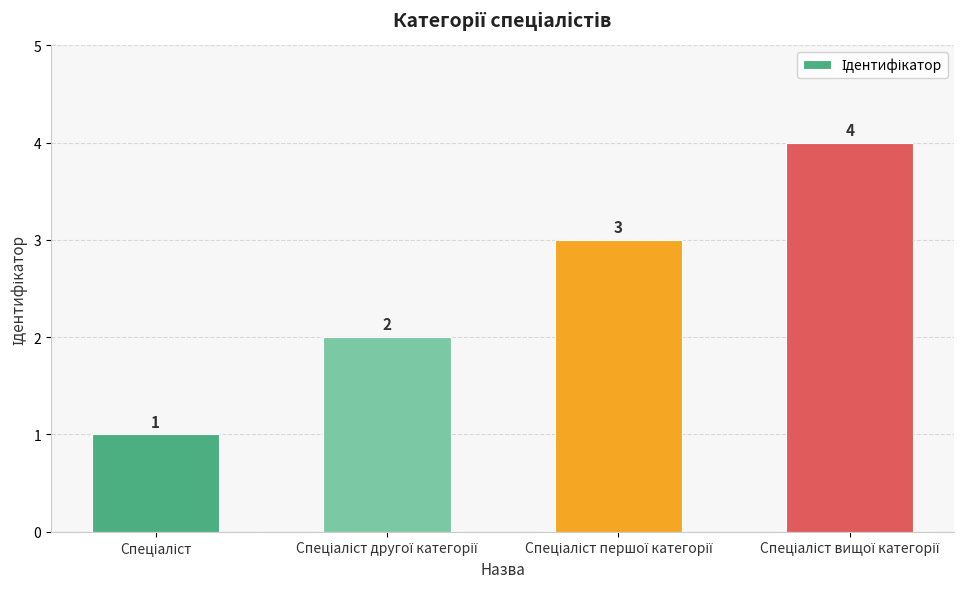

What is the maximum value shown in the chart?

4